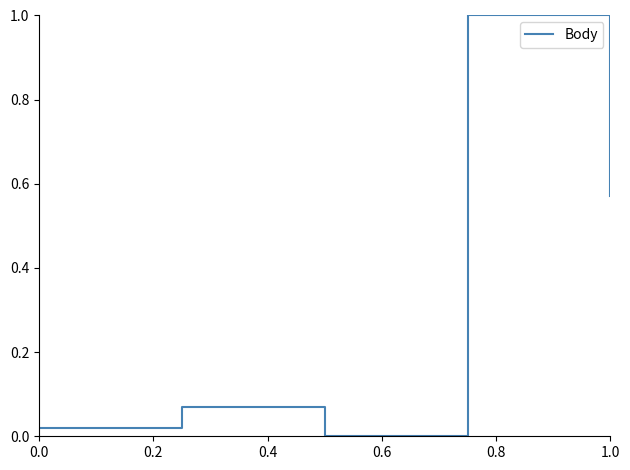

What is the sum of all values?

1.7